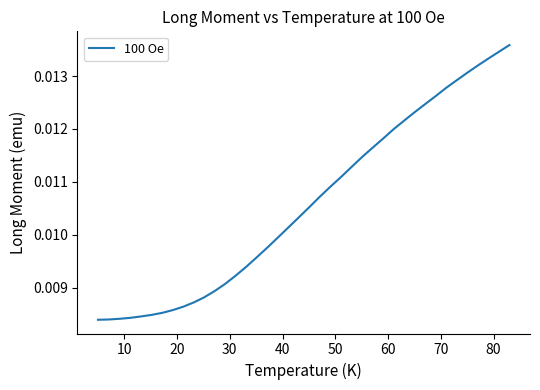

Is this an area chart (filled region under the line)?

No